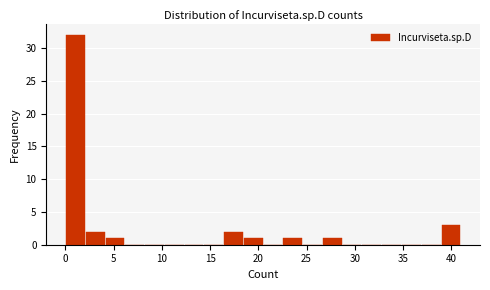

Over which range of the x-axis is the bar tallest?

0.00 to 2.05